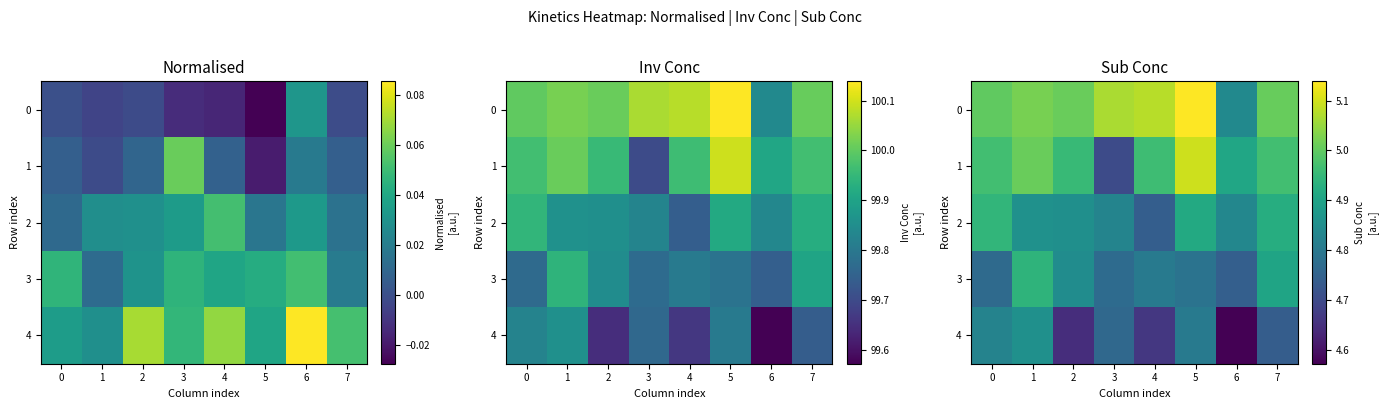

What is the highest value of the 4 series?

4.9